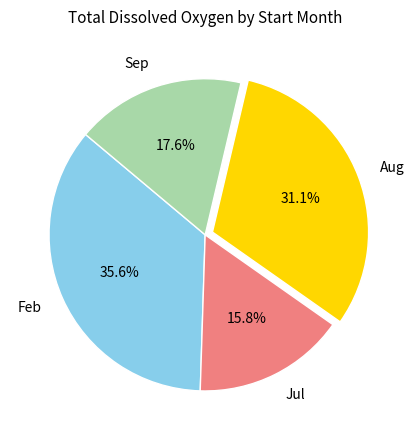

How many segments does this pie chart have?

4